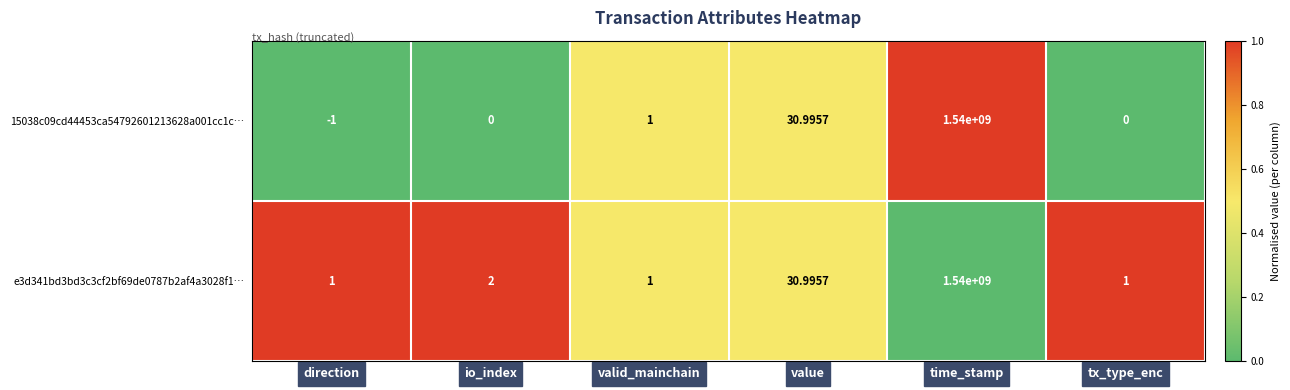

Is the value of e3d341bd3bd3c3cf2bf69de0787b2af4a3028f1… at value greater than the value of 15038c09cd44453ca54792601213628a001cc1c… at direction?

Yes